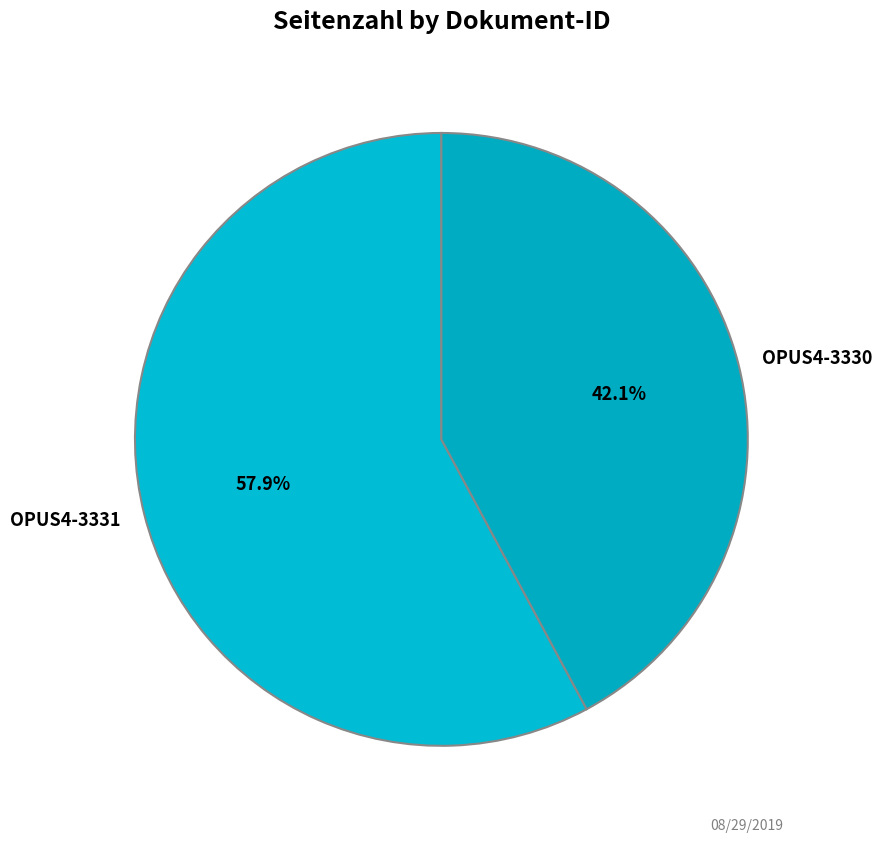

What percentage is NOT represented by OPUS4-3330?

57.9%